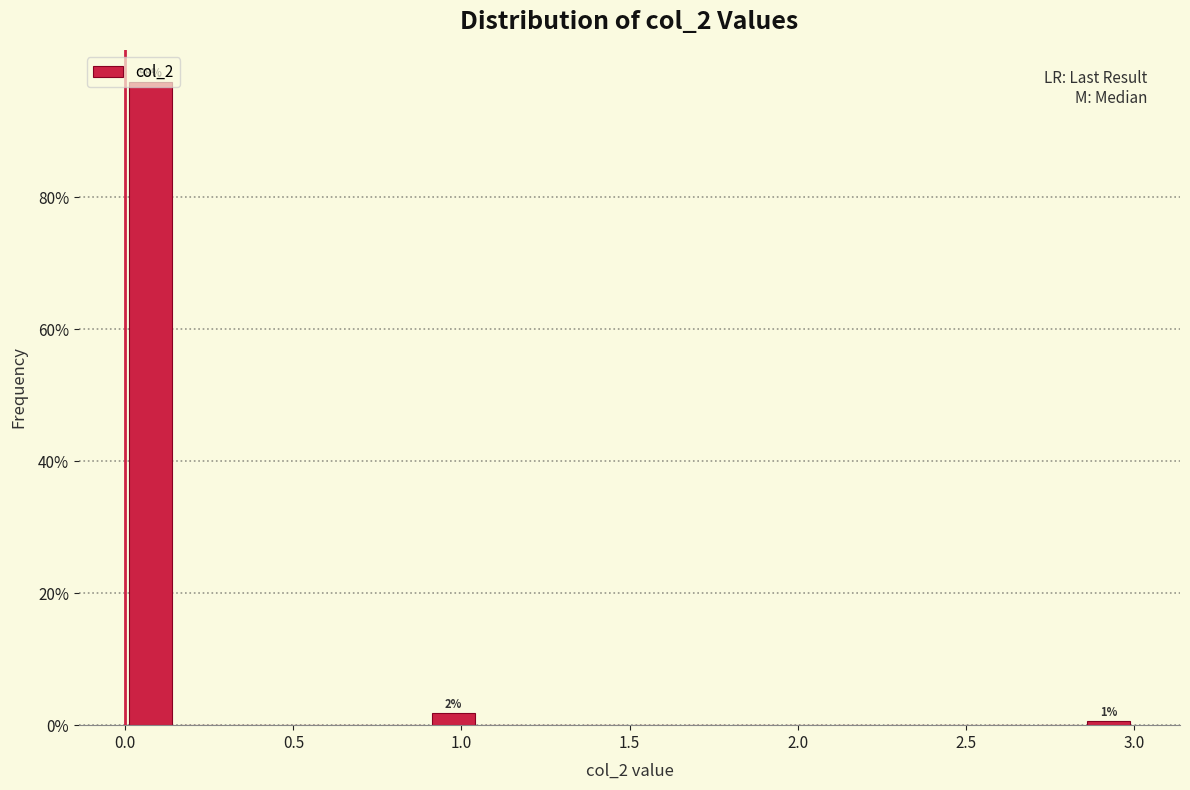

Read against the x-axis, roughly where is the centre of the tallest bar?

0.10